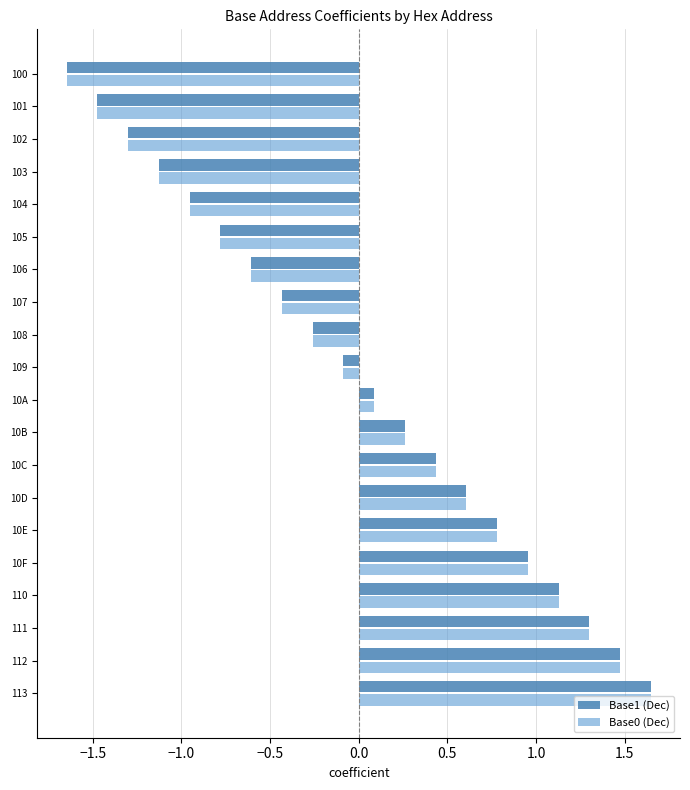

Rank the categories by Base1 (Dec) value from highest to lowest.

113, 112, 111, 110, 10F, 10E, 10D, 10C, 10B, 10A, 109, 108, 107, 106, 105, 104, 103, 102, 101, 100